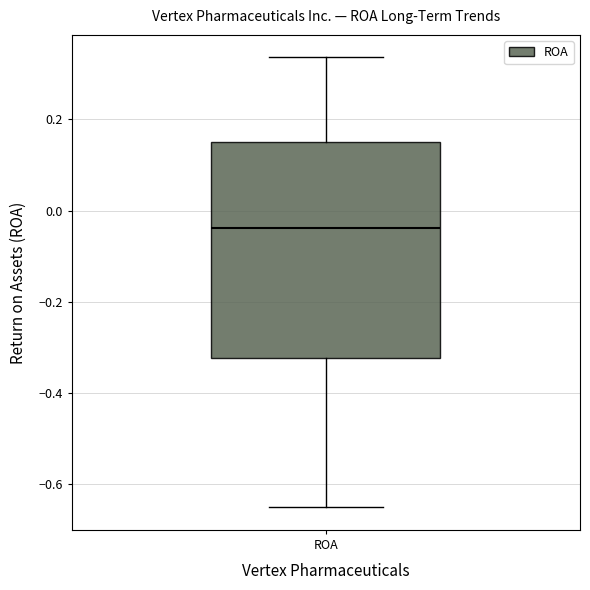

Read this box plot against the y-axis: the position of the median line, the range covered by the box, and the ends of both whiskers. The values are not printed on the chart, so give them approximately, as read against the axis.

median -0.04, box -0.32 to 0.16, whiskers -0.66 to 0.34